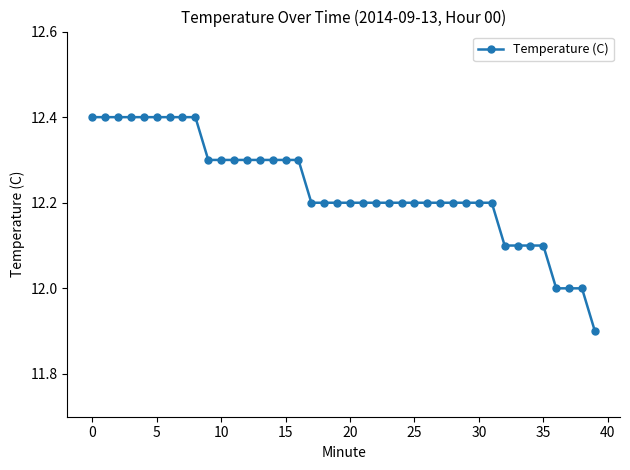

What is the value of the 5th point from the left?

12.4